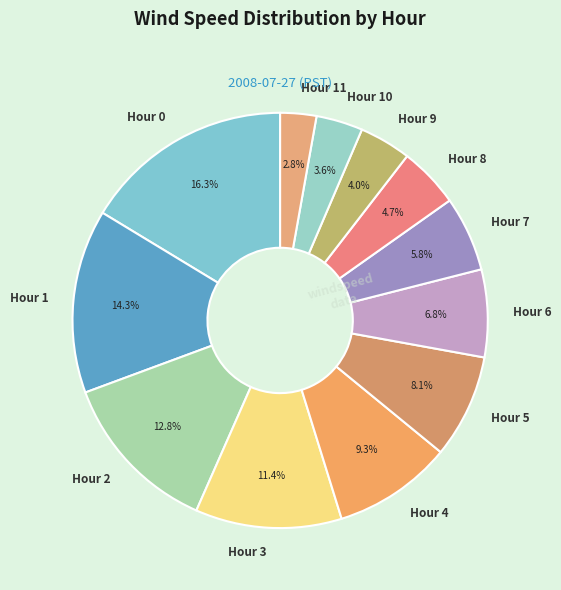

Does Hour 9 represent more than half of the total?

No